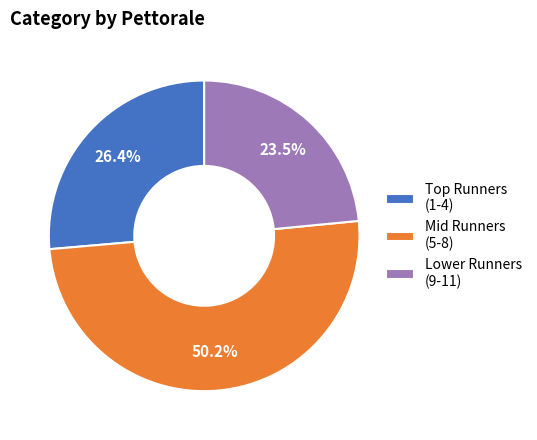

Which has a higher value, Lower Runners (9-11) or Mid Runners (5-8)?

Mid Runners (5-8)